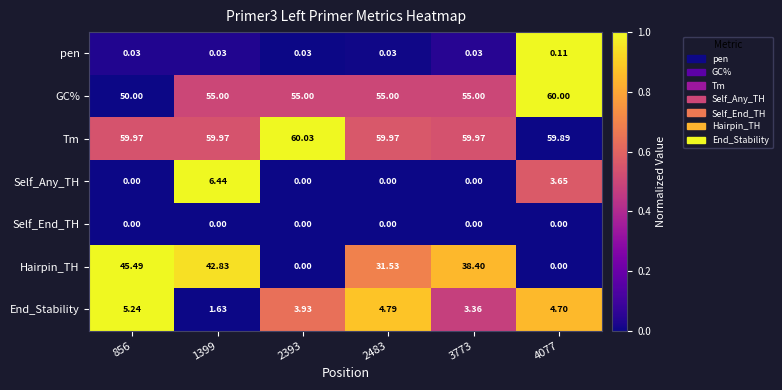

Rank the series by their maximum value, from lowest to highest.

Self_End_TH, pen, End_Stability, Self_Any_TH, Hairpin_TH, GC%, Tm